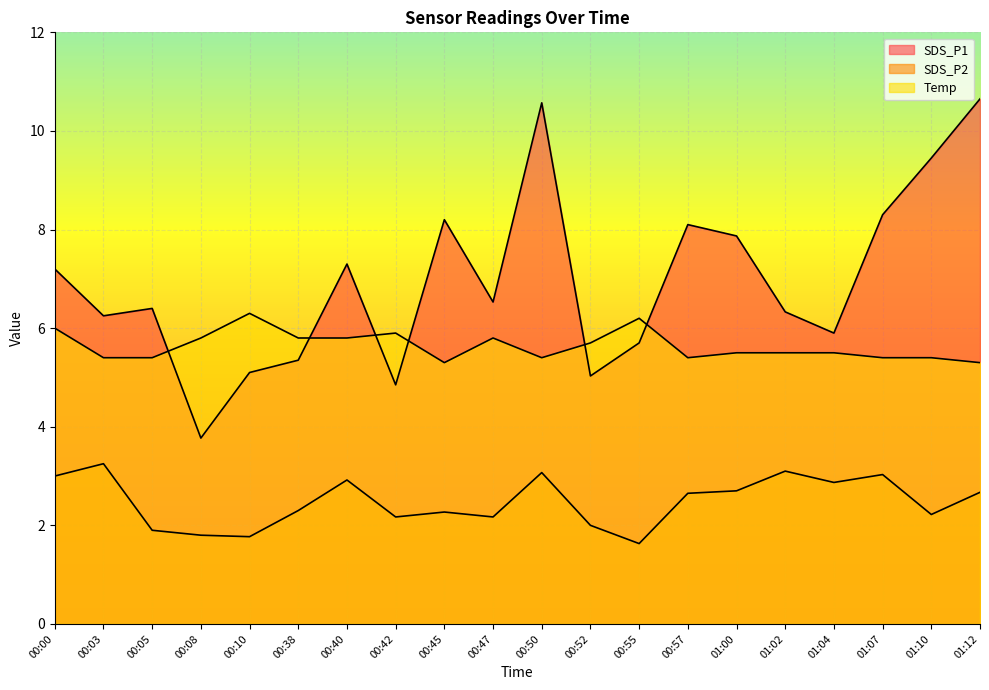

True or false: SDS_P2 and Temp intersect in this chart.

False